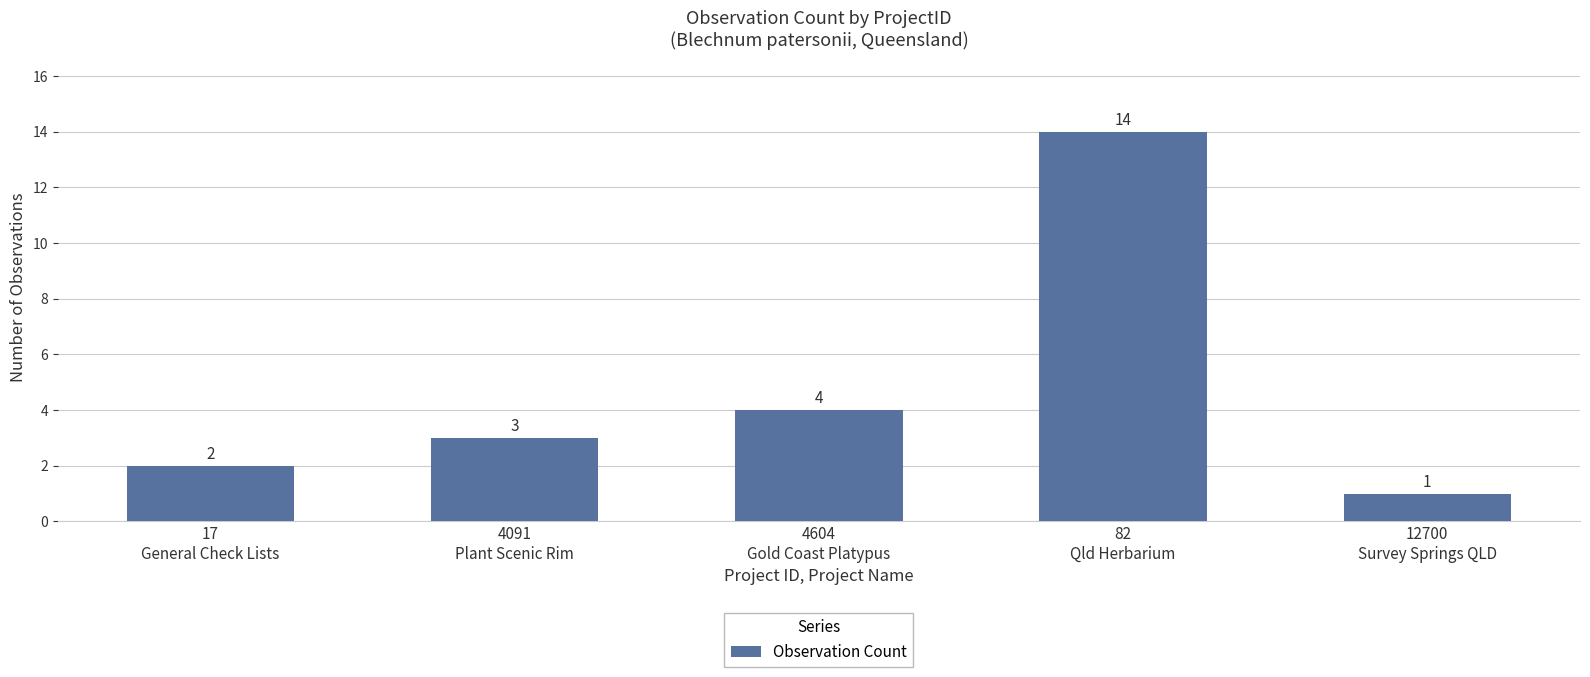

What is the average value?

5